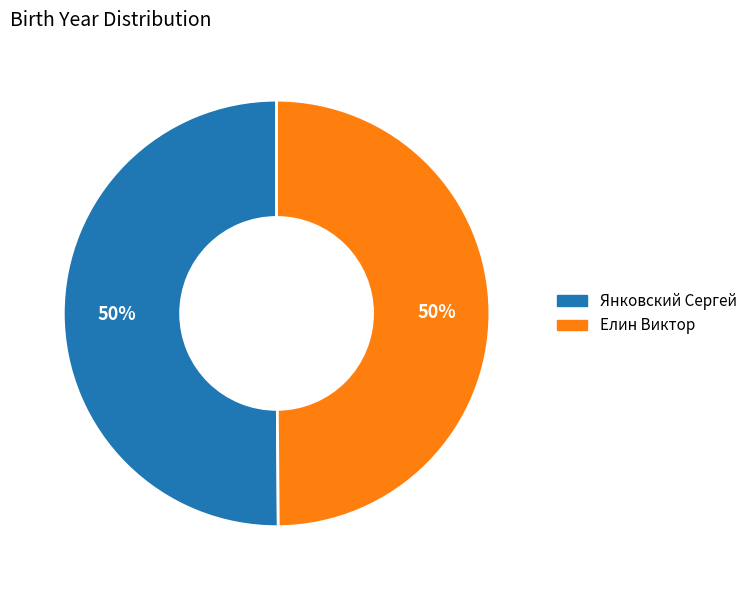

True or false: Елин Виктор accounts for 50% of the total.

True